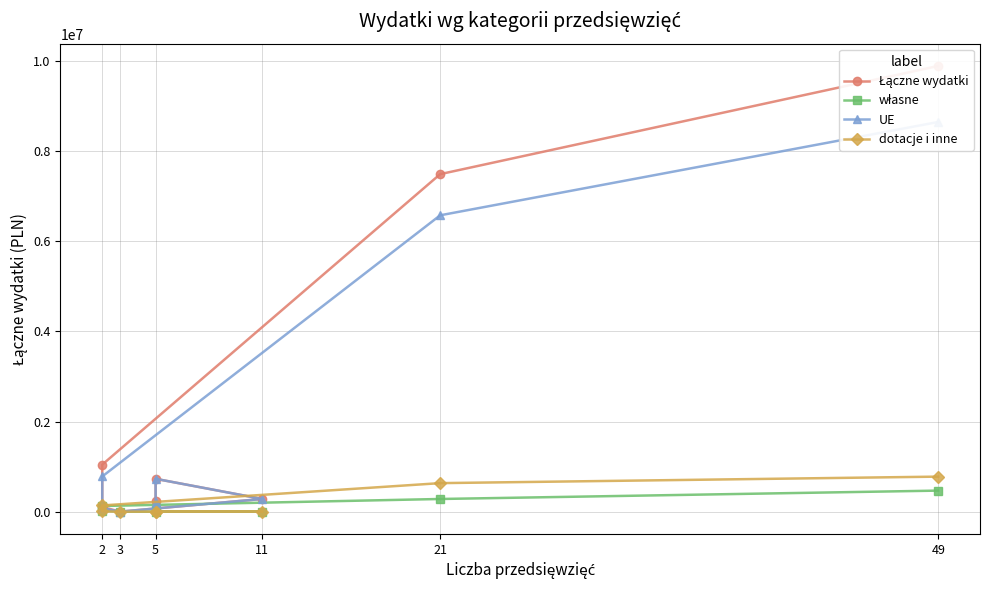

At which label is dotacje i inne closest to 388431?

21